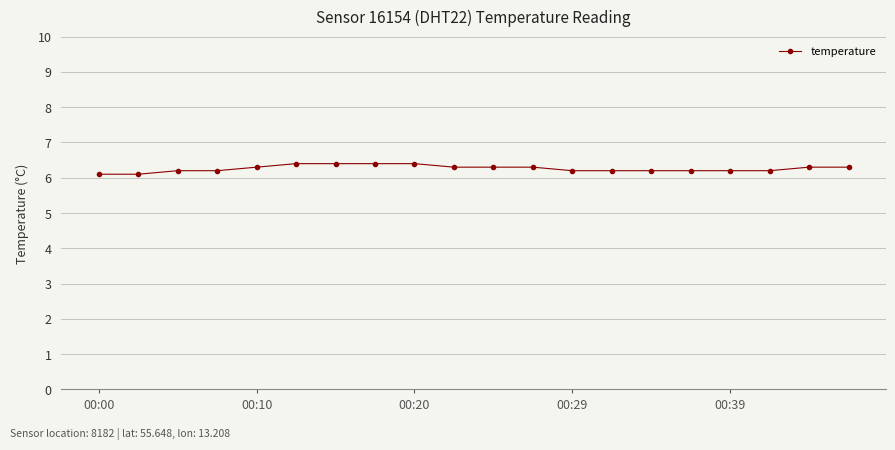

Count the number of data series in this chart.

1